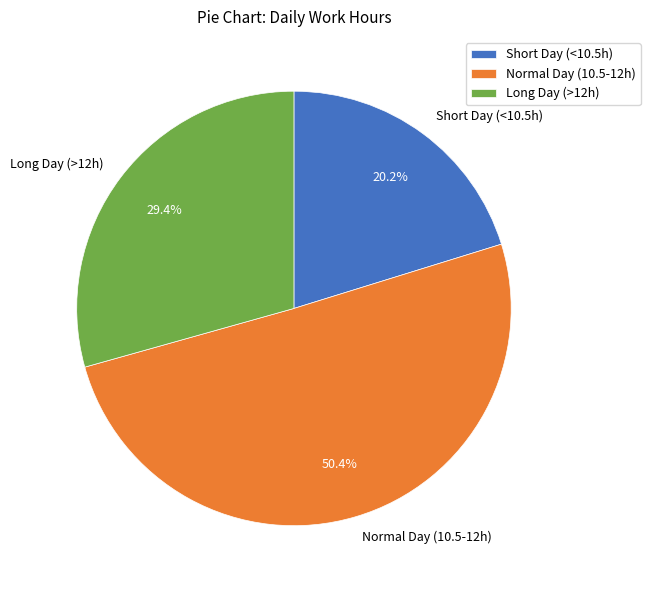

What is the largest slice in the pie chart?

Normal Day (10.5-12h)